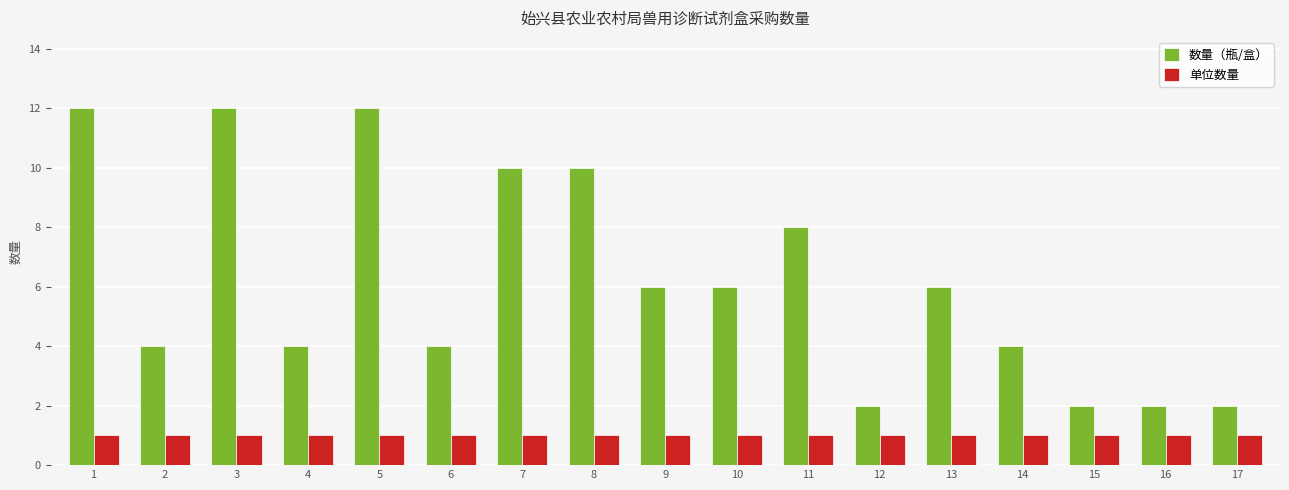

The 单位数量 series shows 2 at 14. True or false?

False